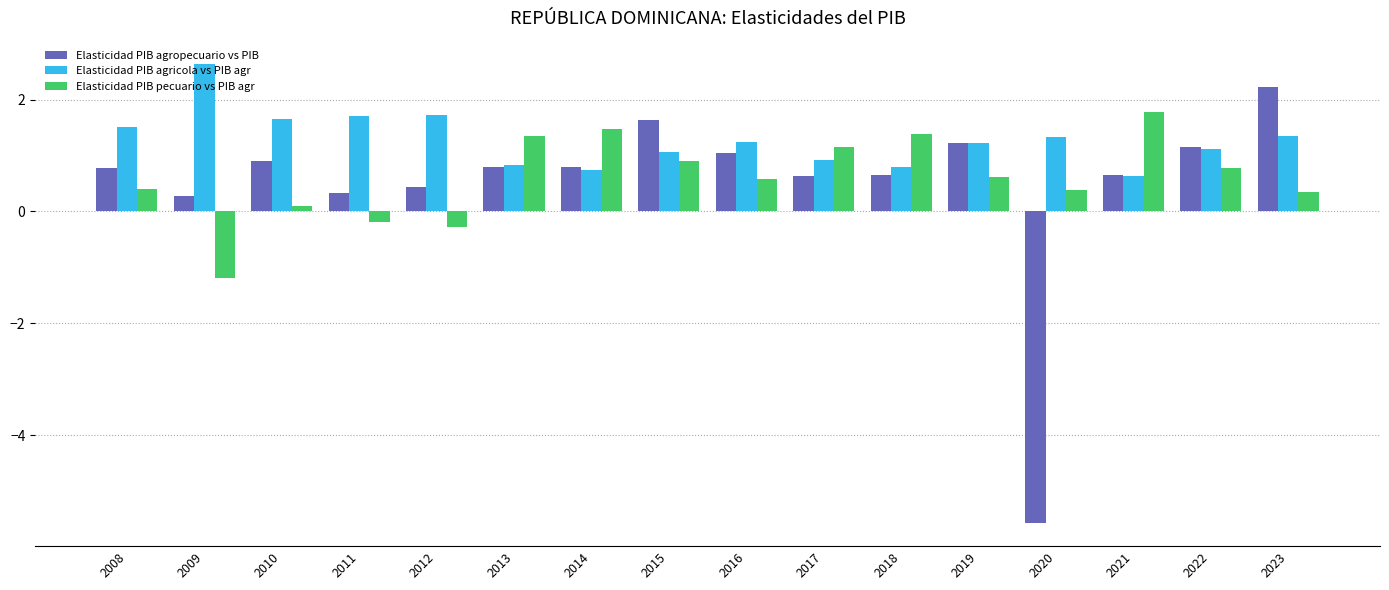

What is the difference between the Elasticidad PIB agricola vs PIB agr values at 2011 and 2009?

0.9